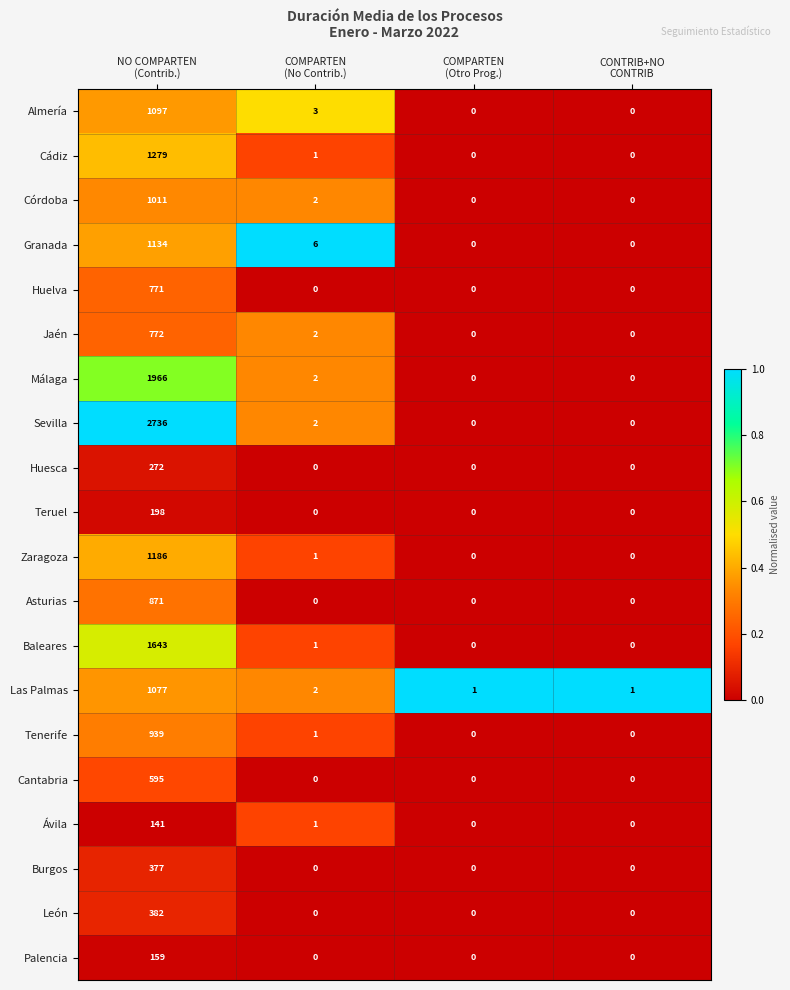

How many categories are shown in the chart?

4